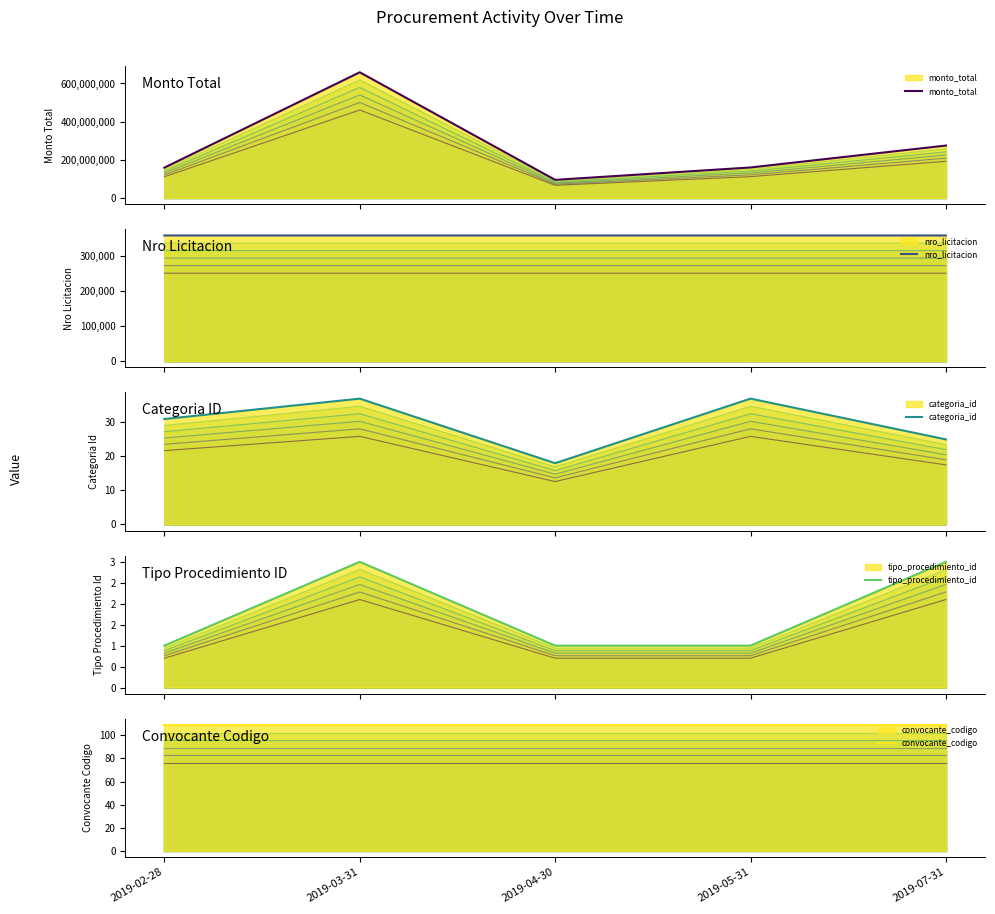

What is the value of the convocante_codigo point at the 1st from the left?

109